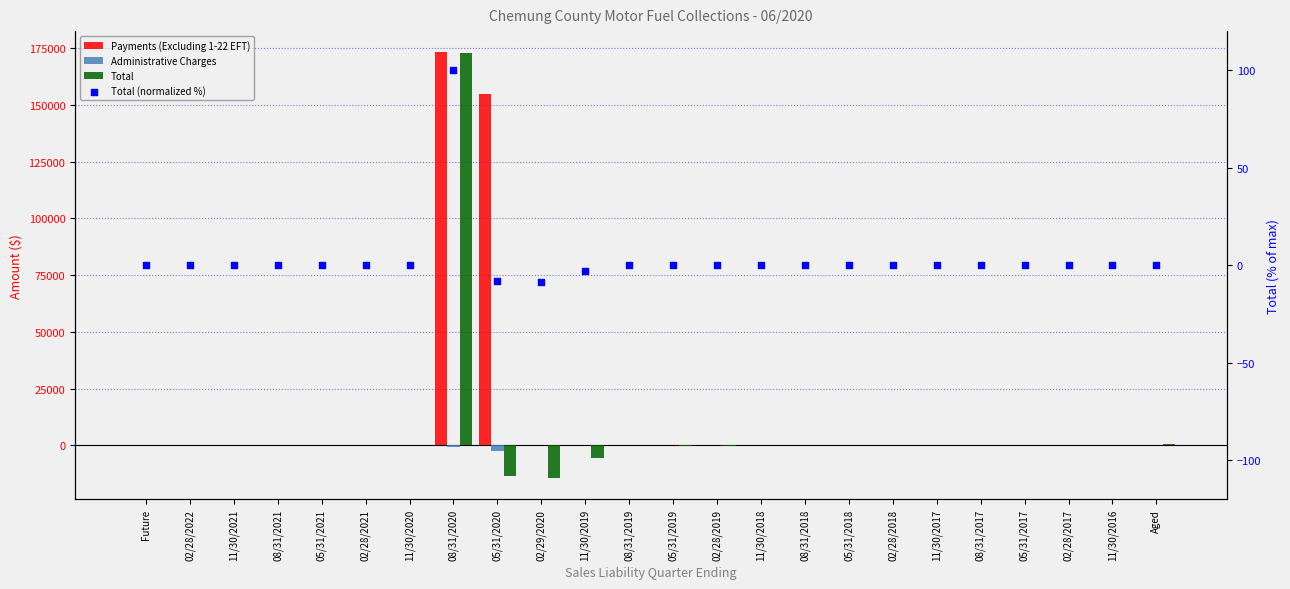

Which series has the largest Y range (max minus min)?

Total